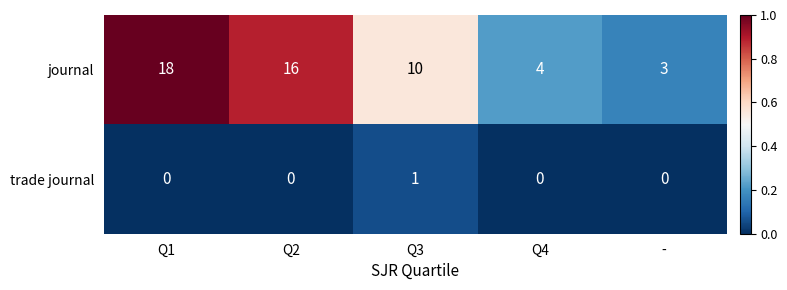

Rank the series by their average value, from lowest to highest.

trade journal, journal